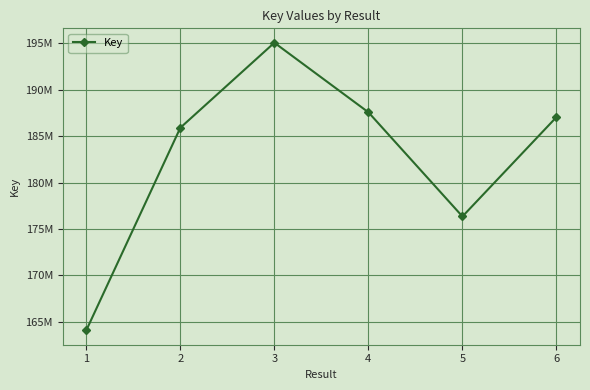

Rank the categories by value from lowest to highest.

1, 5, 2, 6, 4, 3